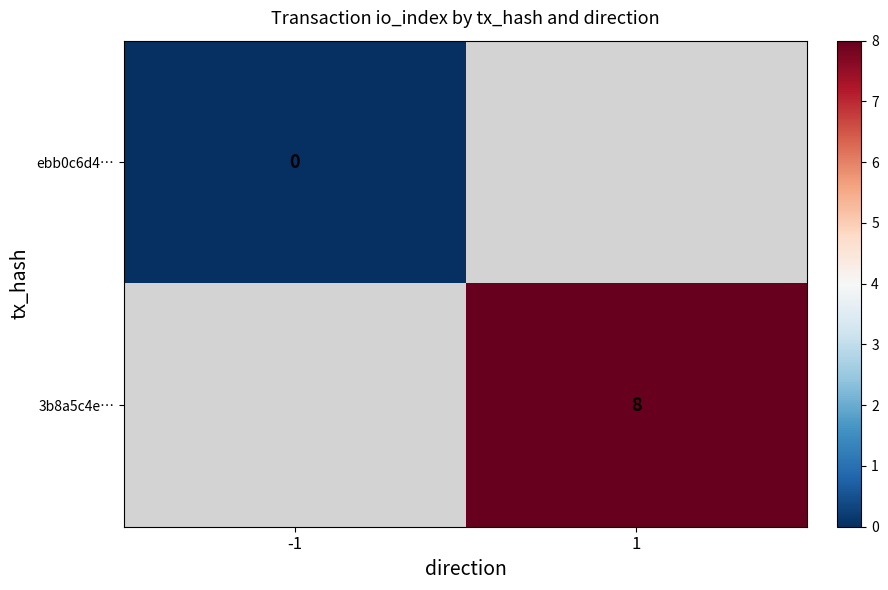

At how many categories does at least one series exceed 6?

1